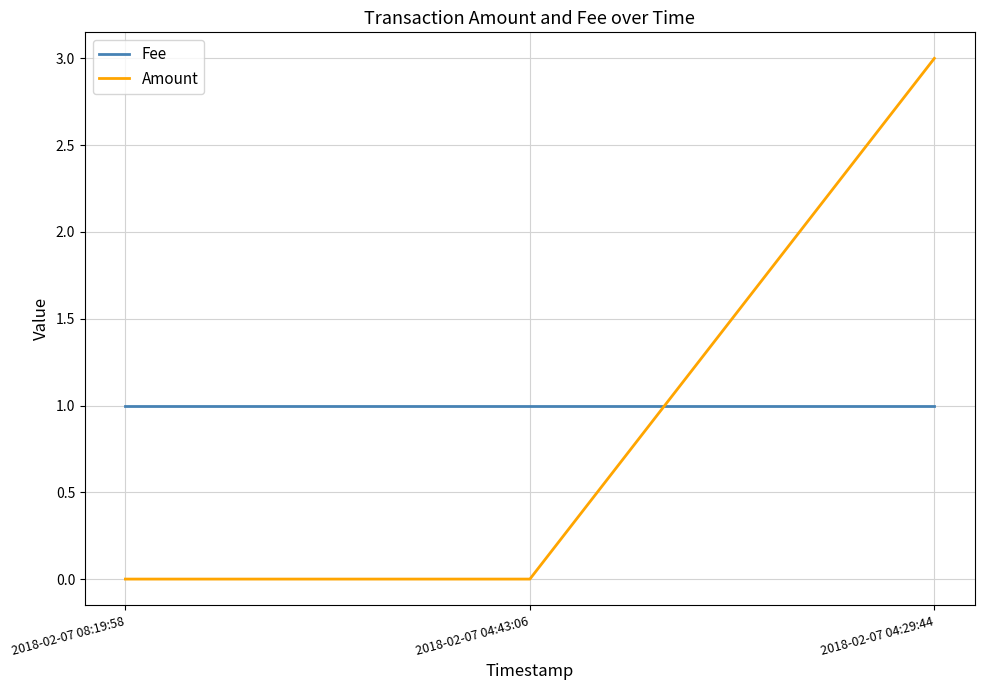

Is the value of Amount at 2018-02-07 04:29:44 greater than the value of Fee at 2018-02-07 04:43:06?

Yes